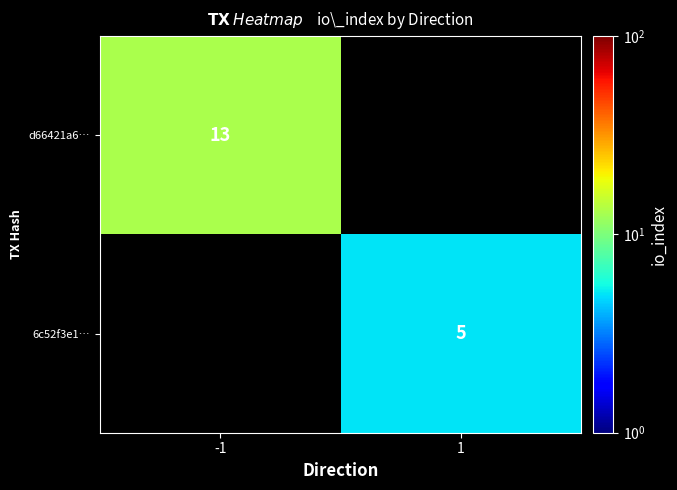

True or false: d66421a6… has a value of 5 at -1.

False